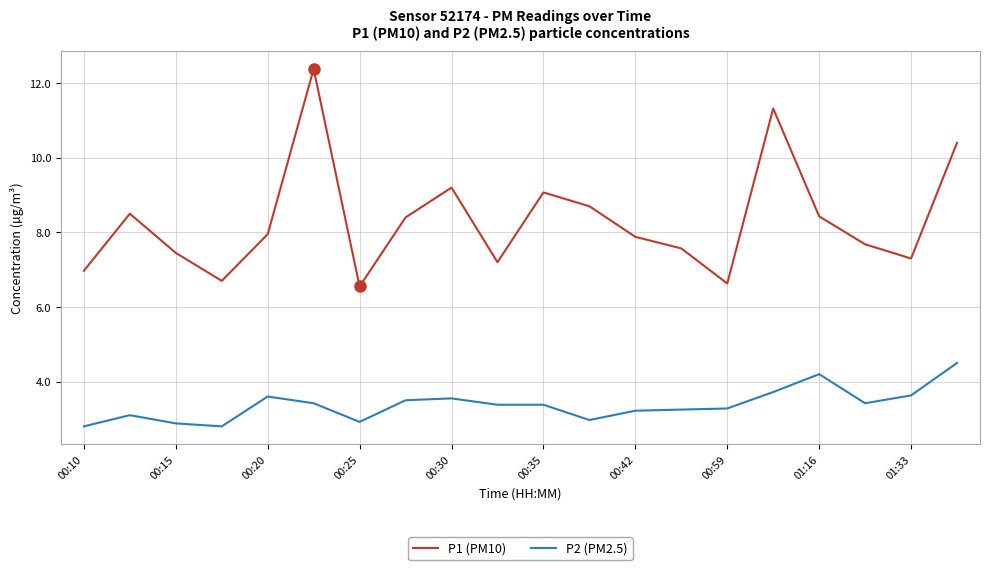

What is the smallest value displayed?

2.8